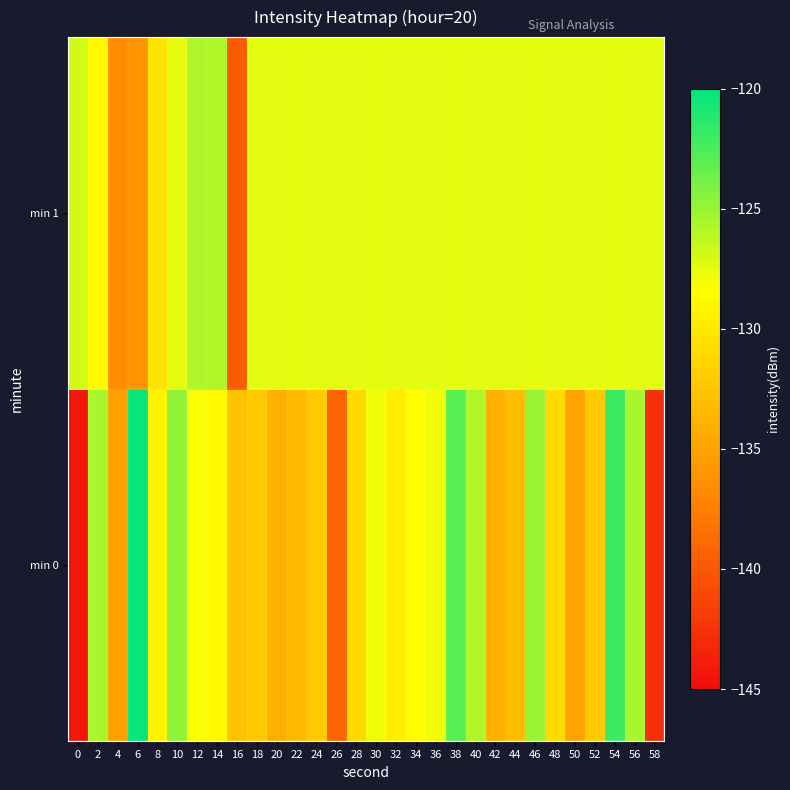

Count the number of data series in this chart.

2